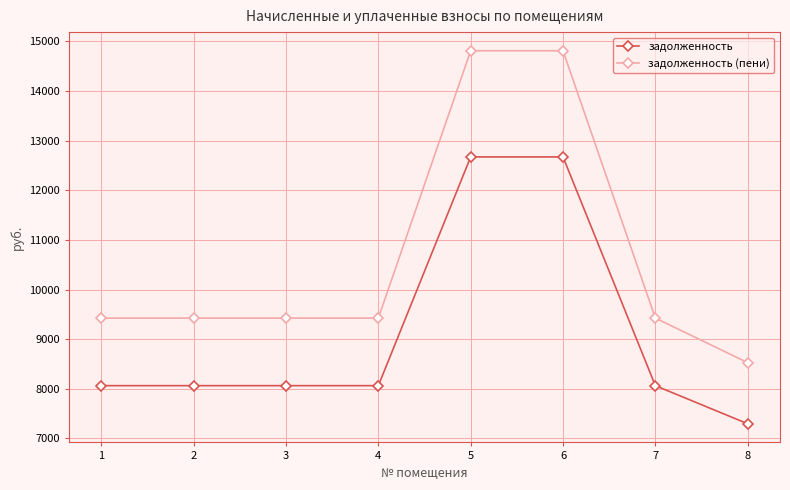

What is the minimum value for задолженность?

7296.0